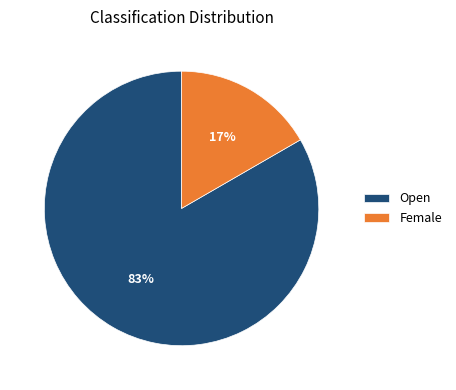

The Female slice represents 17% of the pie. True or false?

True